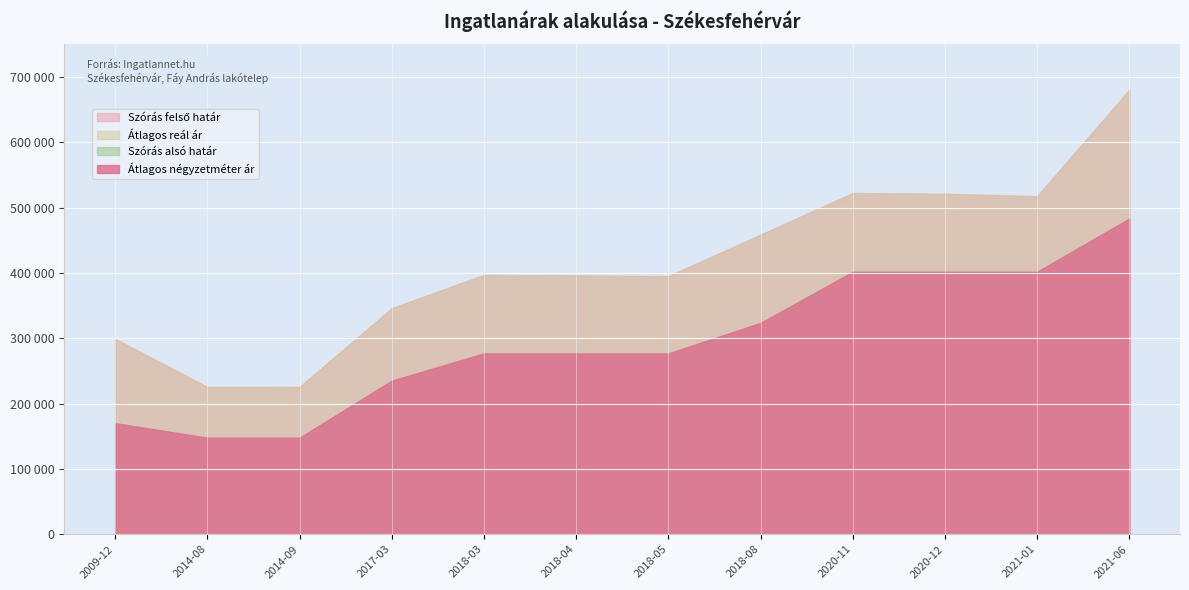

What is the sum of all Átlagos reál ár values?

4983499